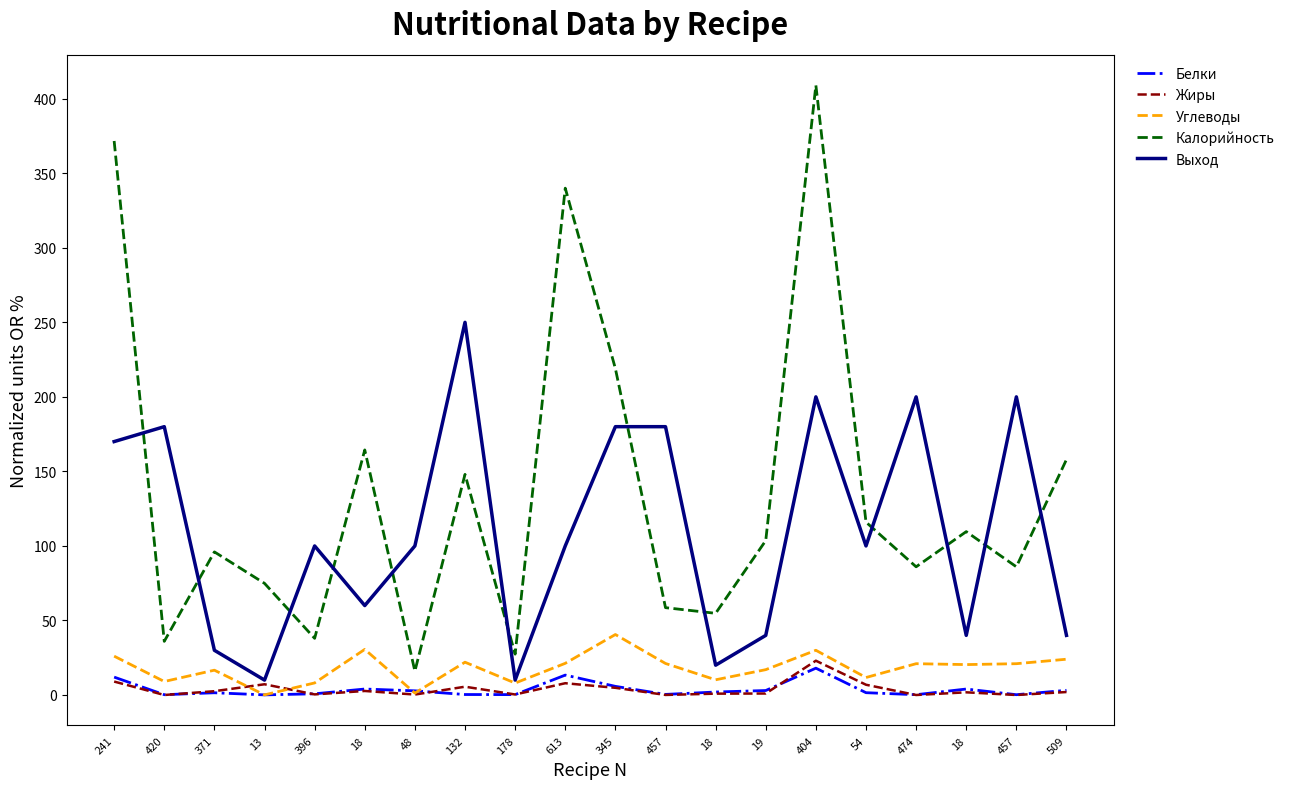

How many categories are shown in the chart?

20